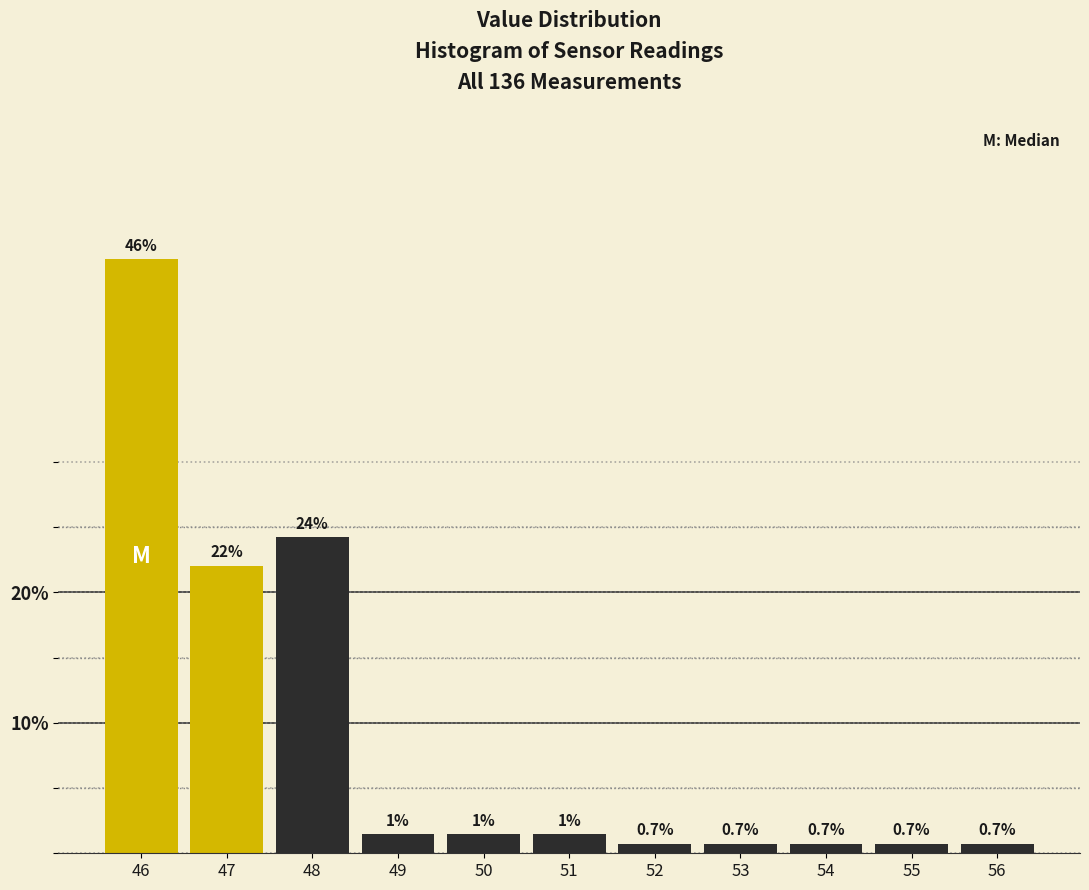

Approximately how many times larger is the value at 48 compared to 46?

0.5